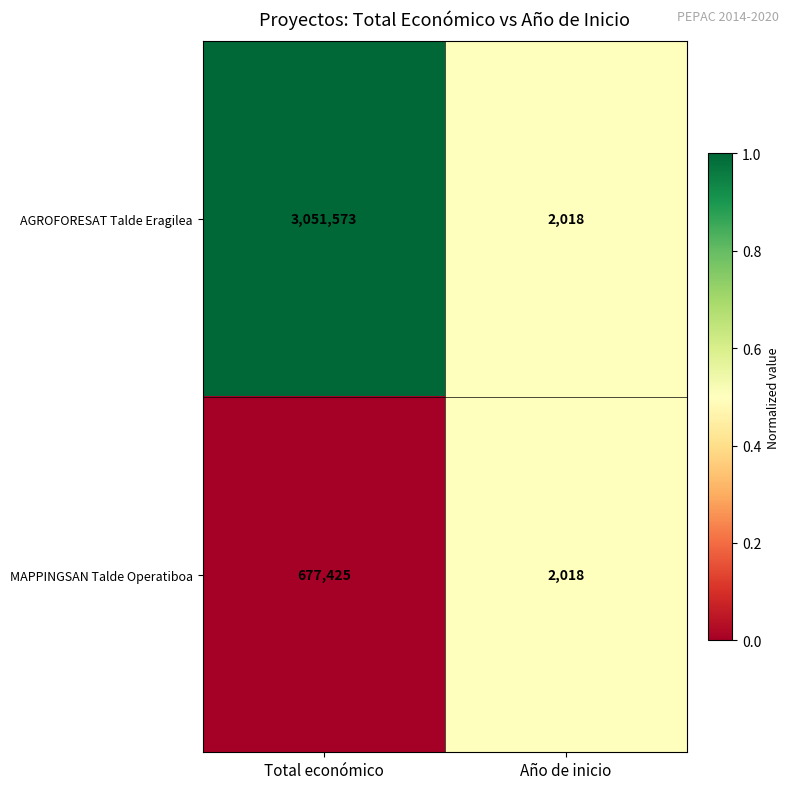

Reading left to right, what are all the values shown in this chart?

AGROFORESAT Talde Eragilea: 3051573	2018
MAPPINGSAN Talde Operatiboa: 677425	2018